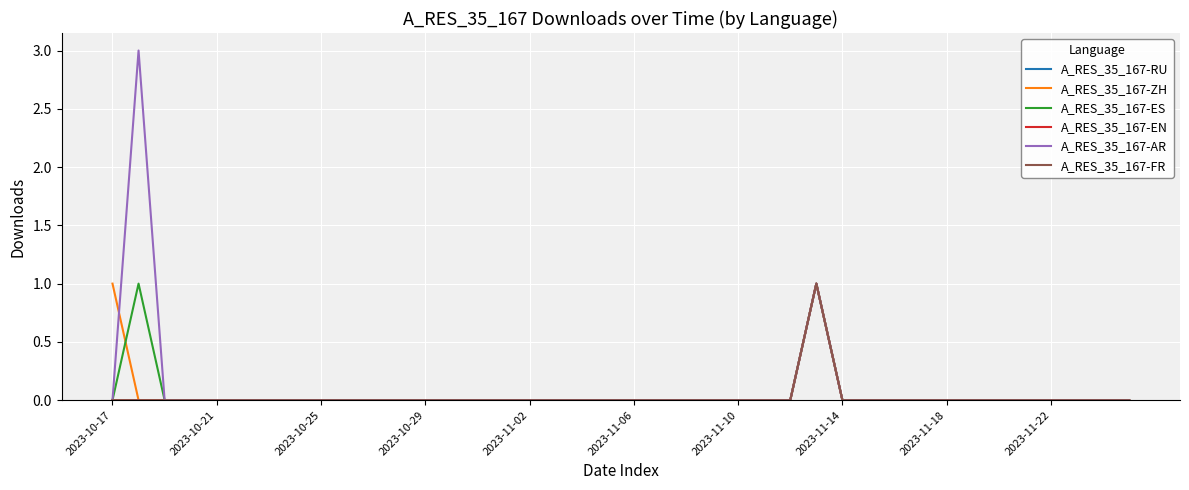

Is this an area chart (filled region under the line)?

No